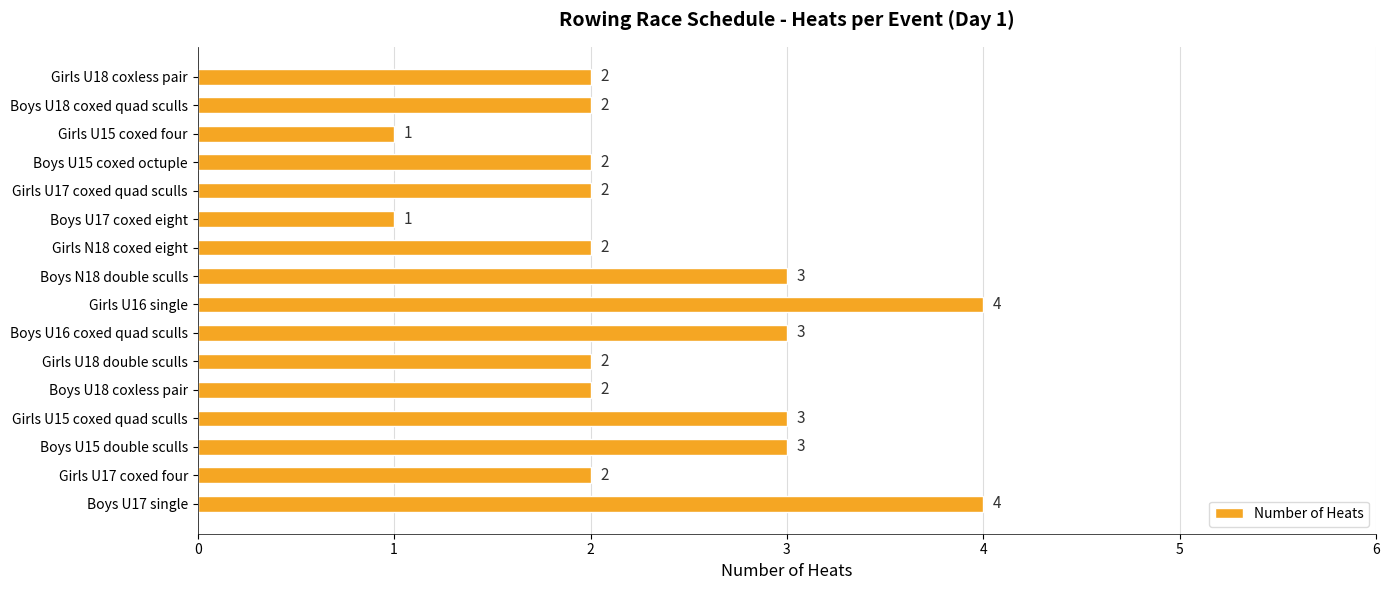

How many values are between 2 and 3?

12